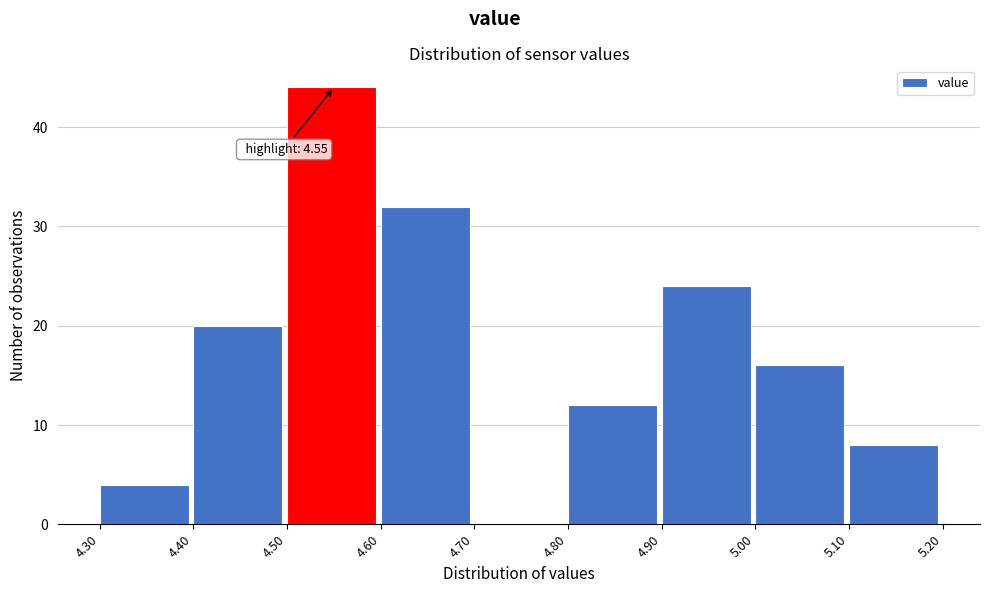

Over which range of the x-axis is the bar tallest?

4.50 to 4.60